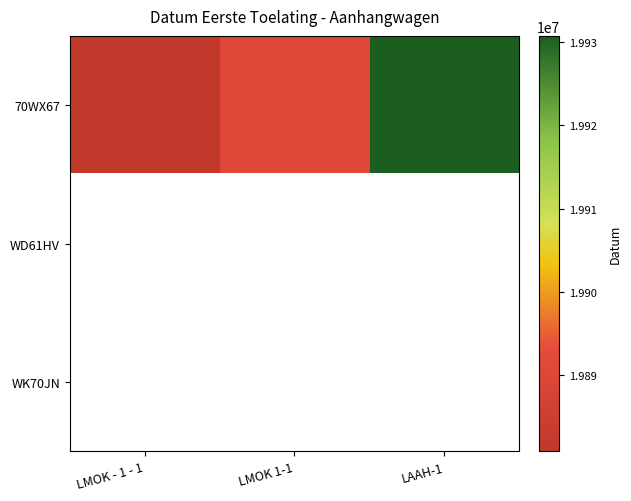

Which series has the largest total across all categories?

70WX67